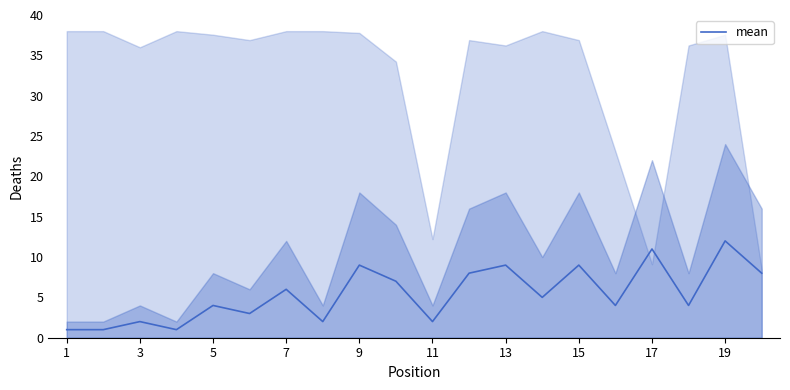

Which label corresponds to the smallest value in the chart?

1